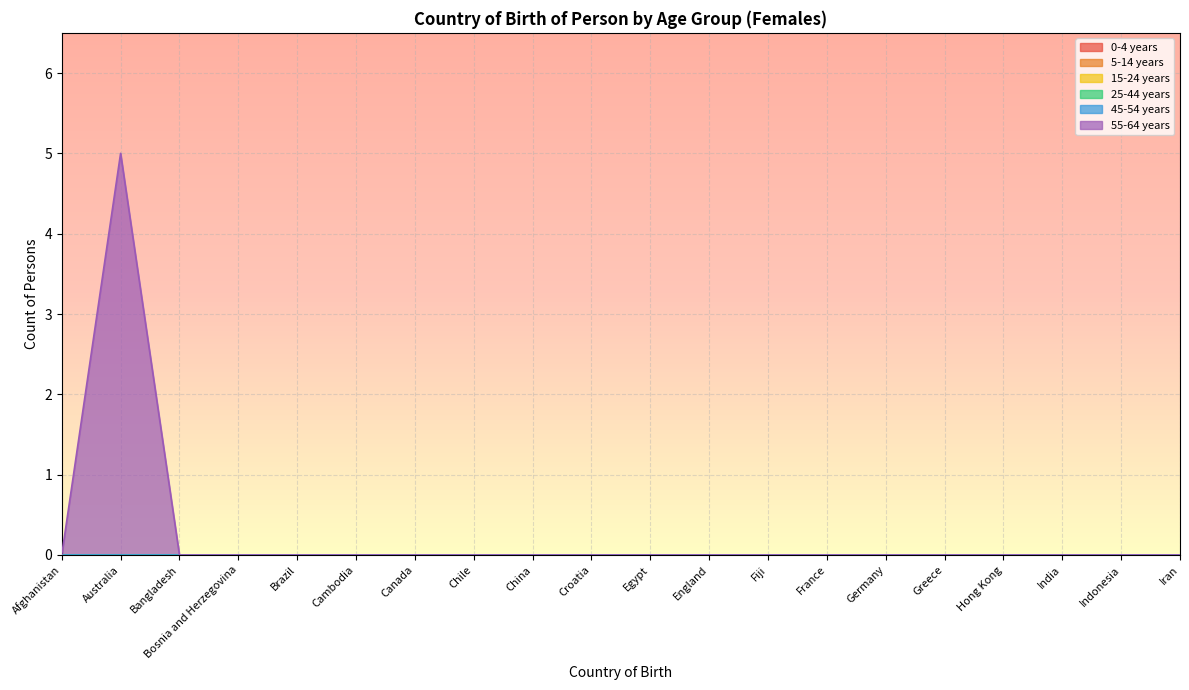

At which category is the sum across all series the highest?

Australia